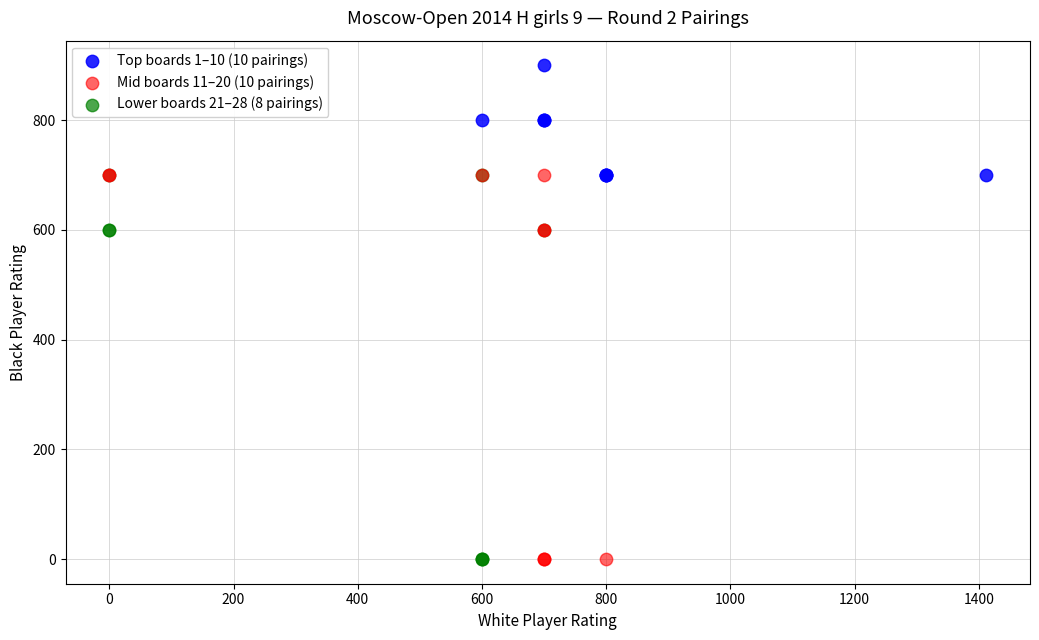

Which series contains the highest Y value?

Top boards 1–10 (10 pairings)